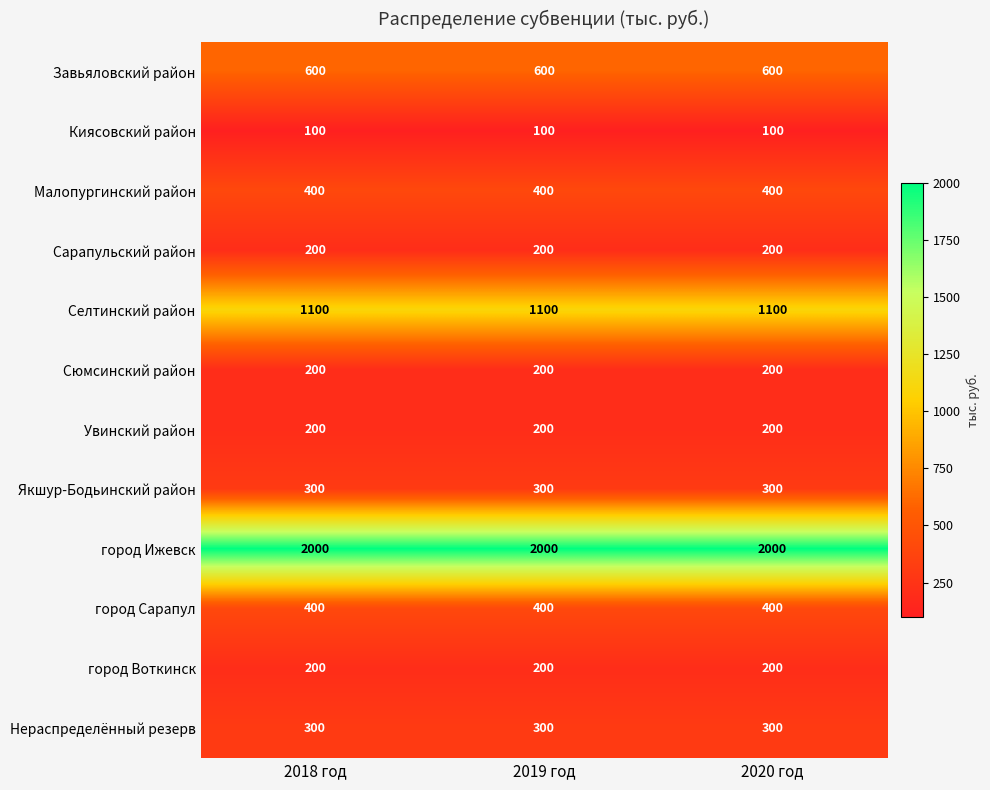

What is the smallest value displayed?

100